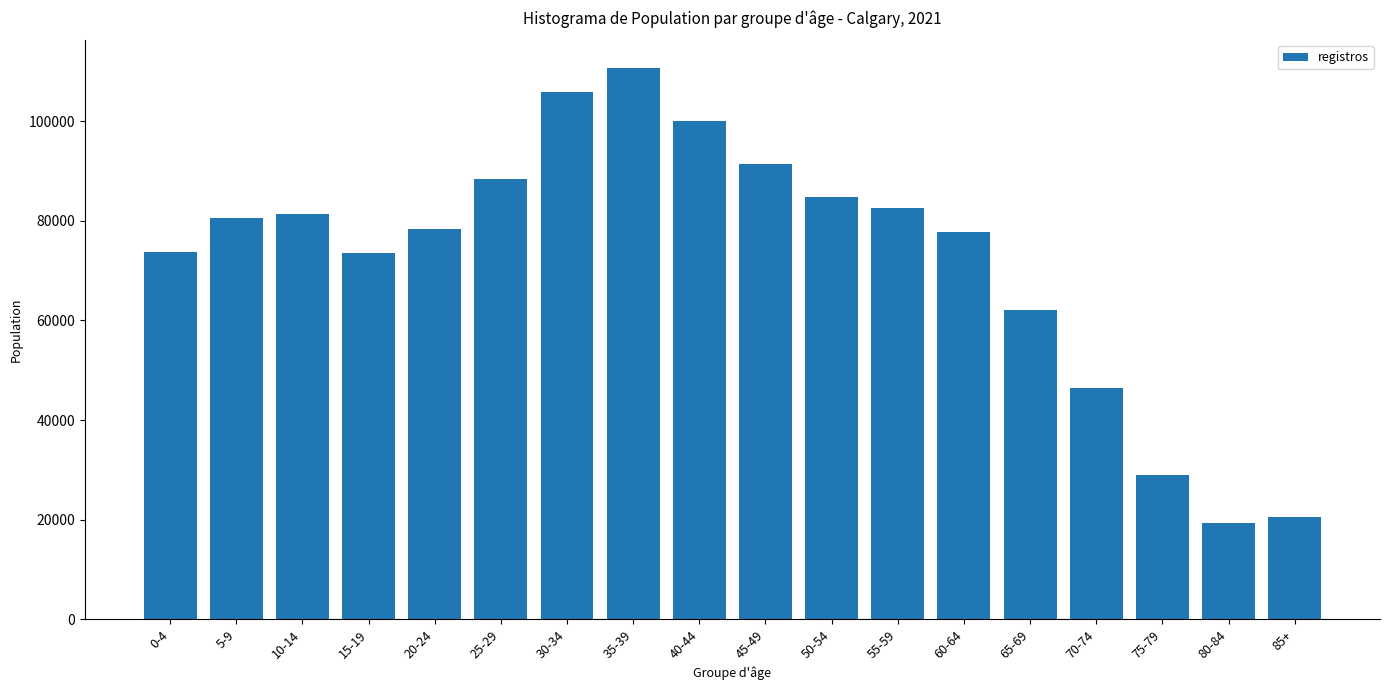

What is the label of the 13th bar from the left?

60-64